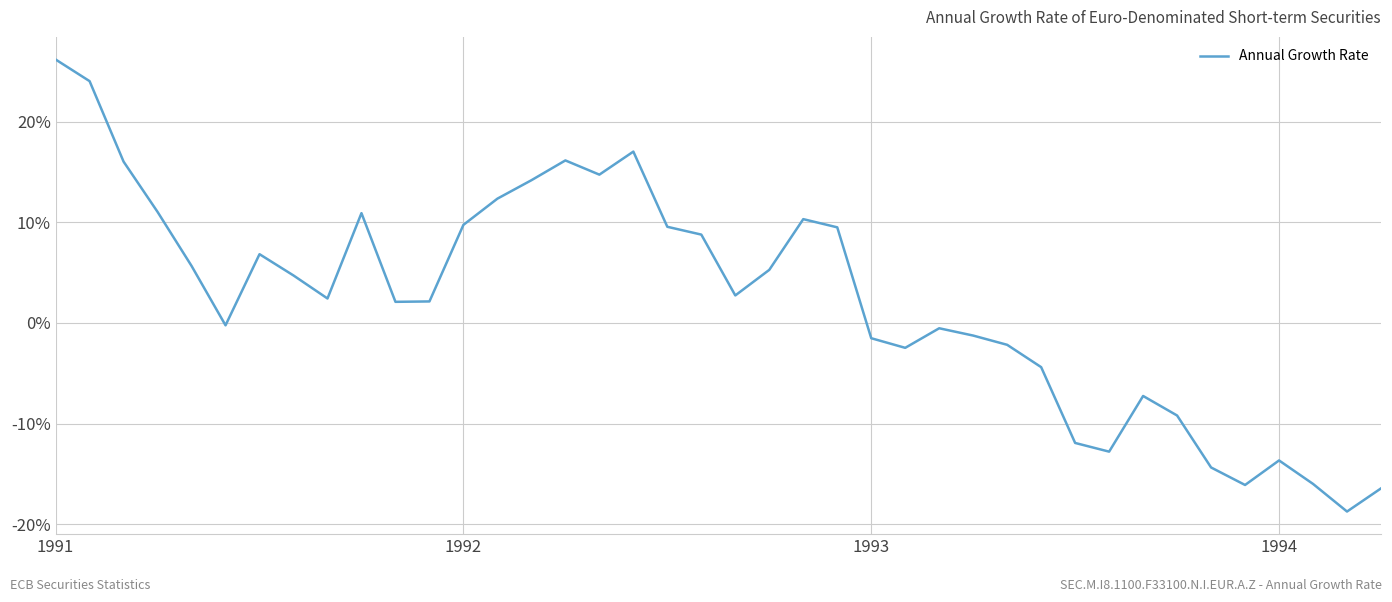

What is the greatest value displayed?

26.2